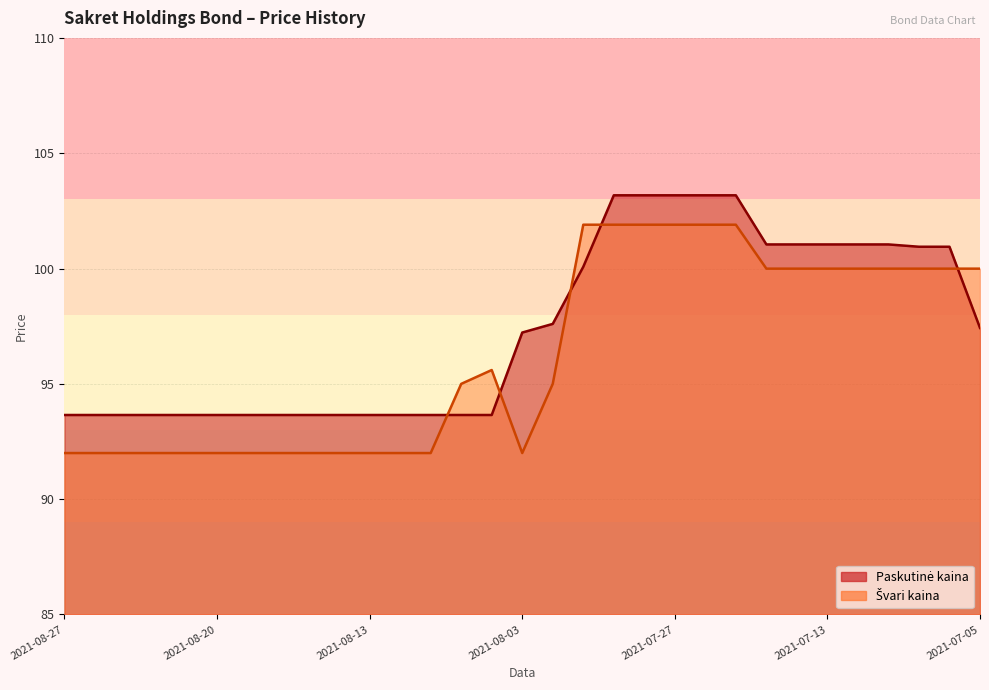

What is the label of the 27th point from the left?

2021-07-12